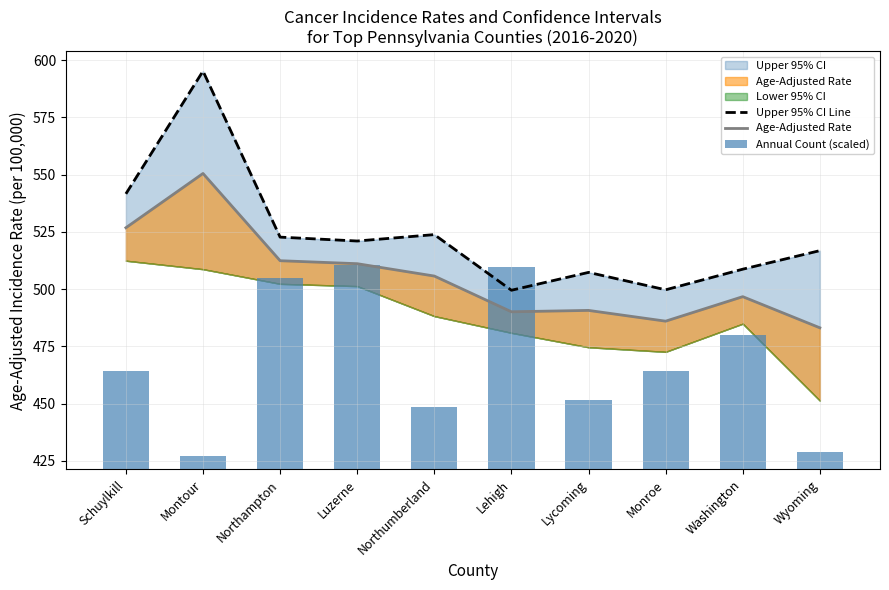

What is the sum of all Annual Count (scaled) values?

476.7